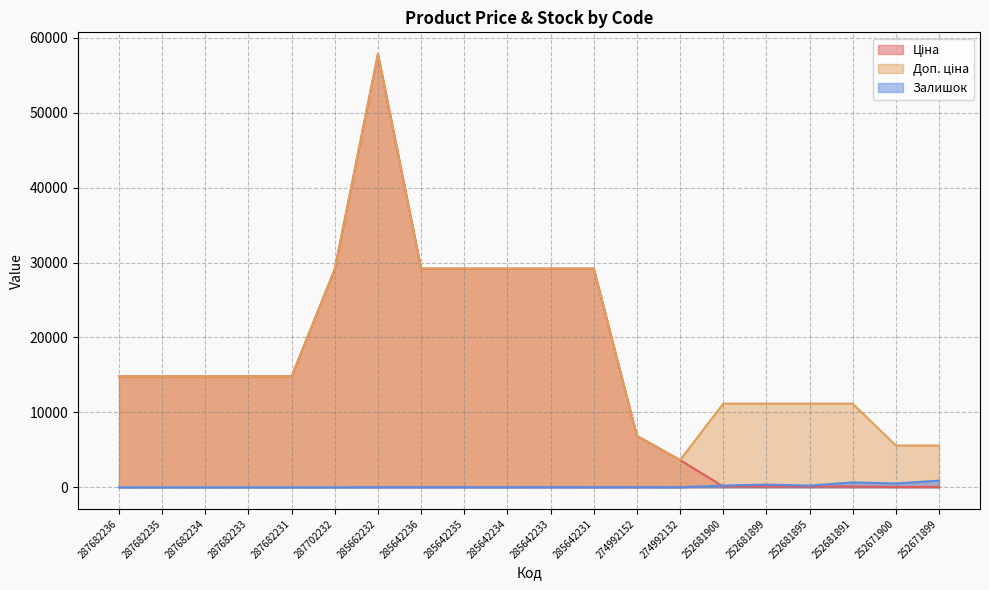

At which label is Ціна closest to 28941?

287702232